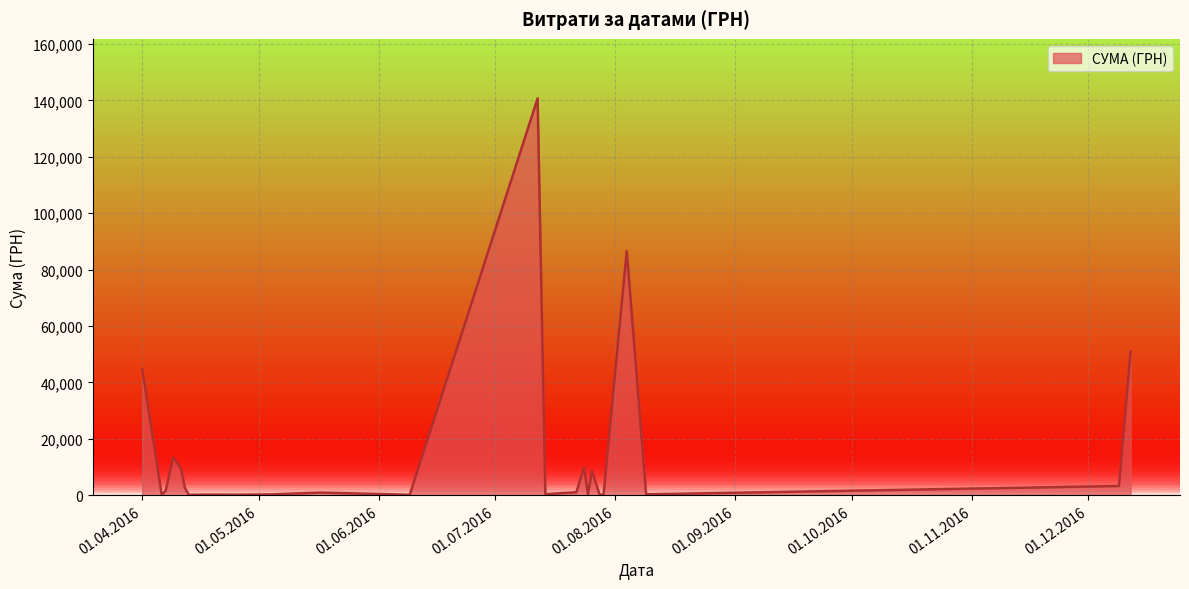

What is the maximum value shown in the chart?

140706.2